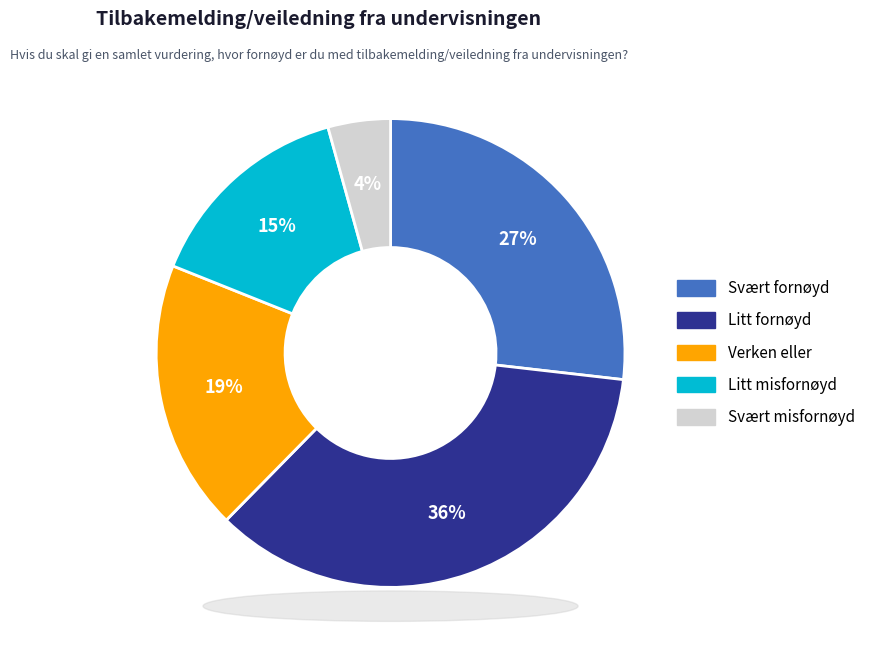

Which has a higher value, Verken eller or Svært fornøyd?

Svært fornøyd